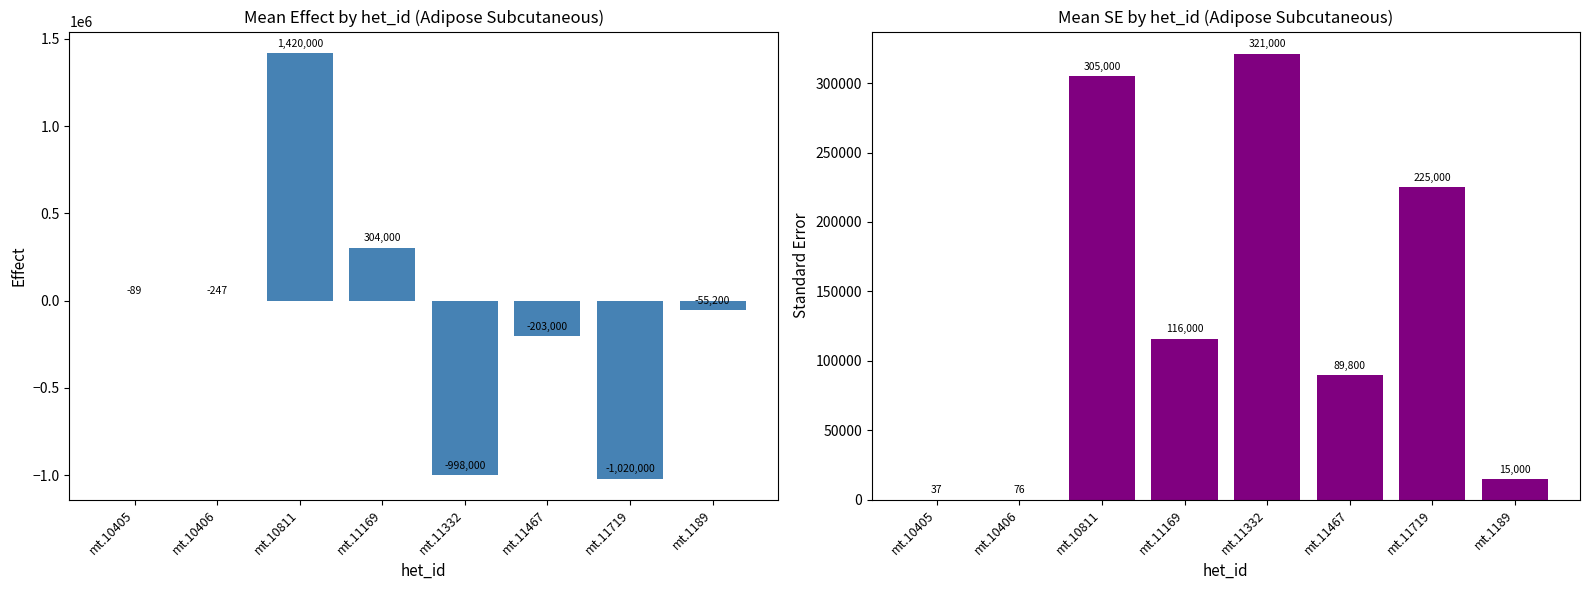

What is the difference between the maximum and second lowest values in the Mean Effect series?

2418000.0